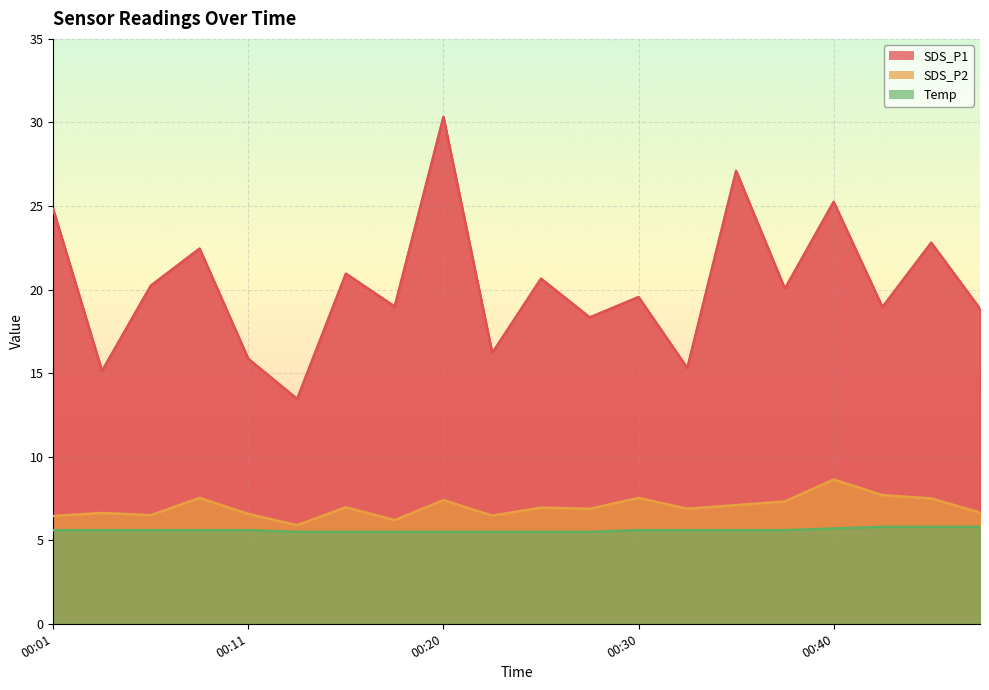

What is the lowest value of the Temp series?

5.5